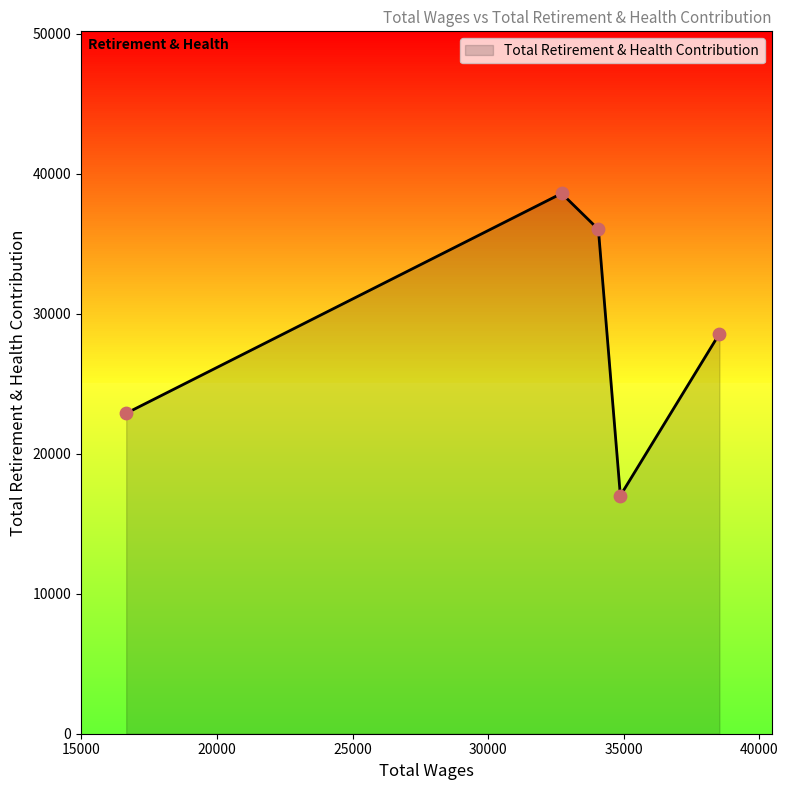

How many interior local valleys (lower than both neighbors) does the data have?

1